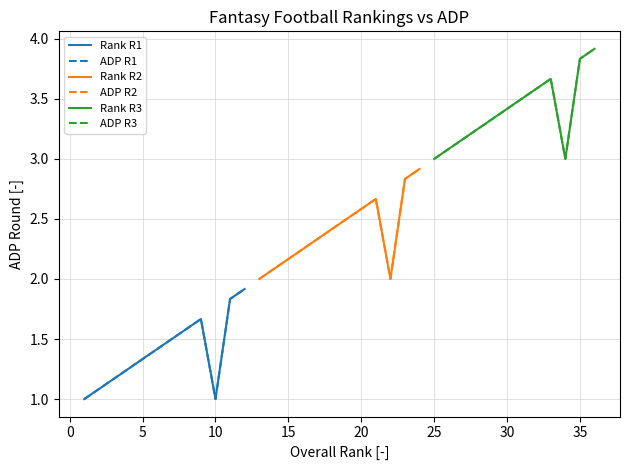

Does the chart have visible grid lines?

Yes